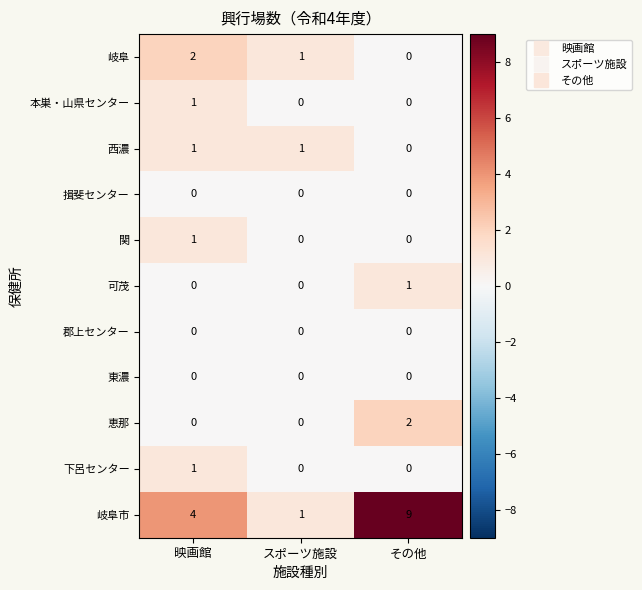

Which series has the largest total across all categories?

岐阜市